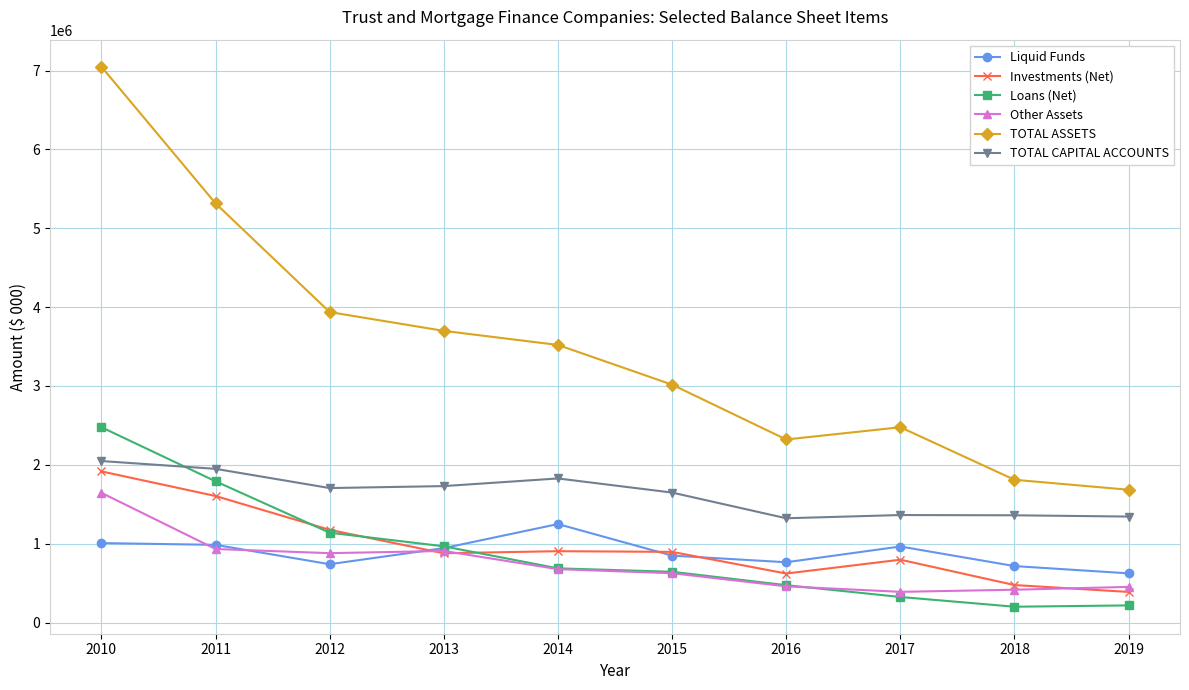

What is the minimum value shown in the chart?

201380